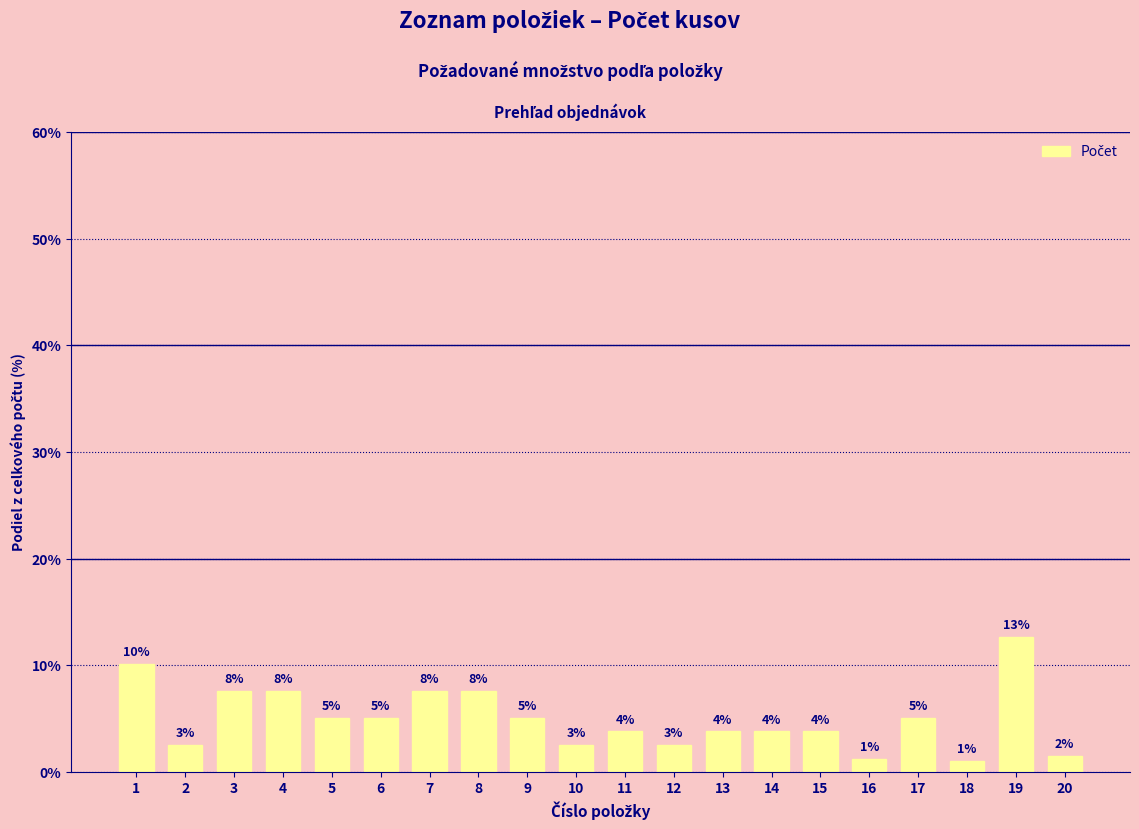

True or false: the data shows 7.6 at 4.

True